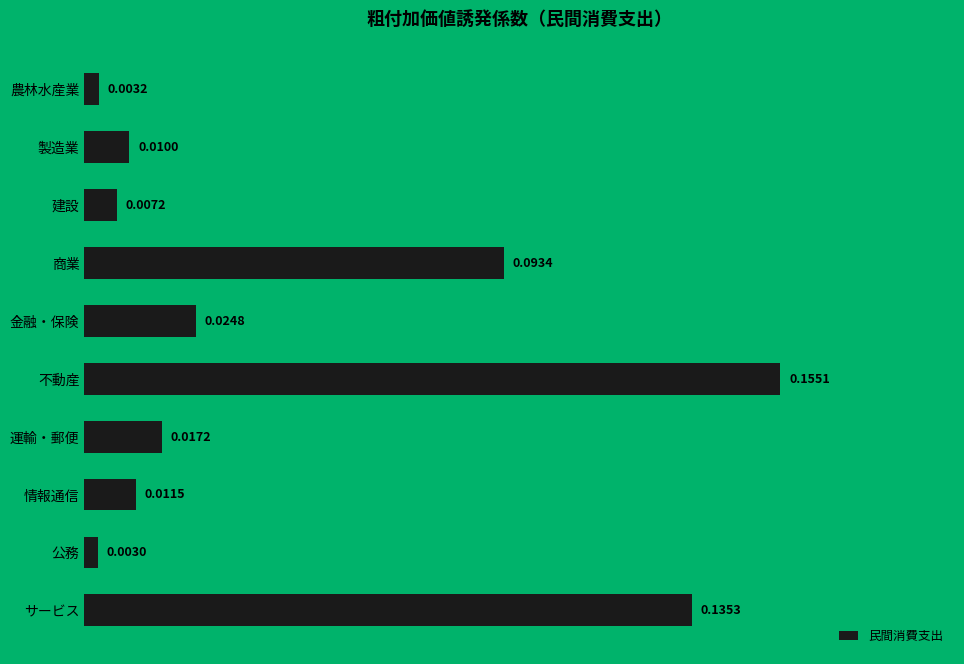

What is the label of the 3rd bar from the top?

建設